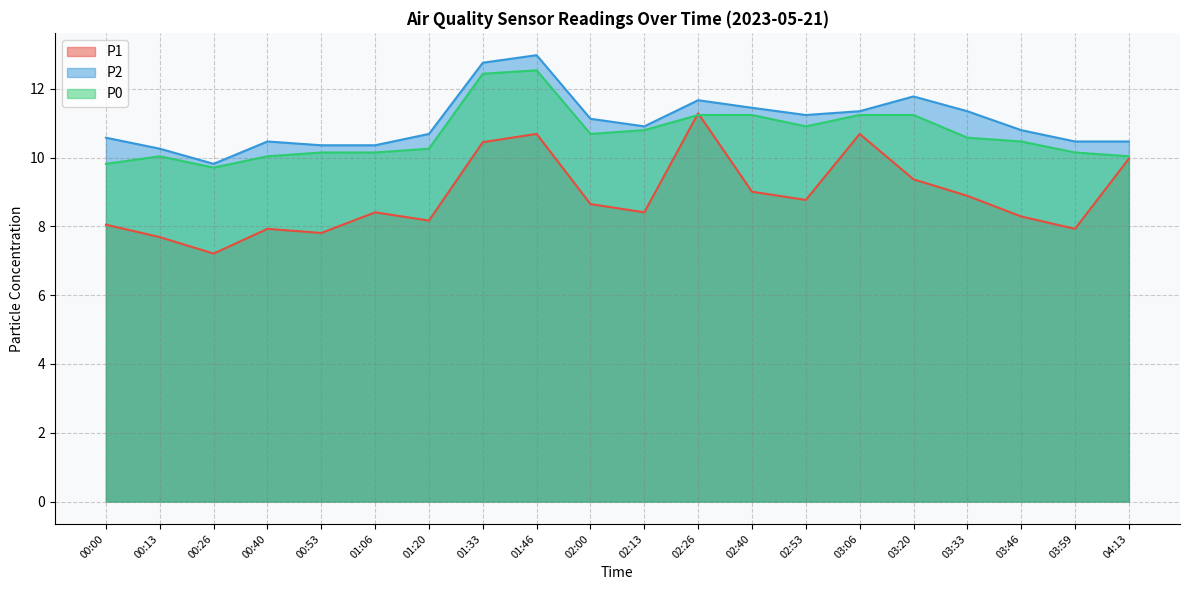

True or false: P1 has more than 2 interior local peaks.

True